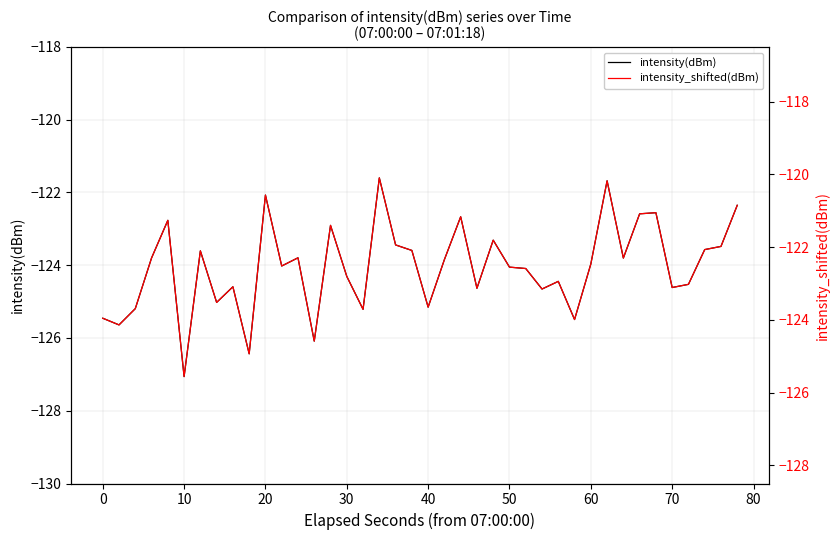

Is it true that intensity(dBm) equals -182.2 at 40?

False